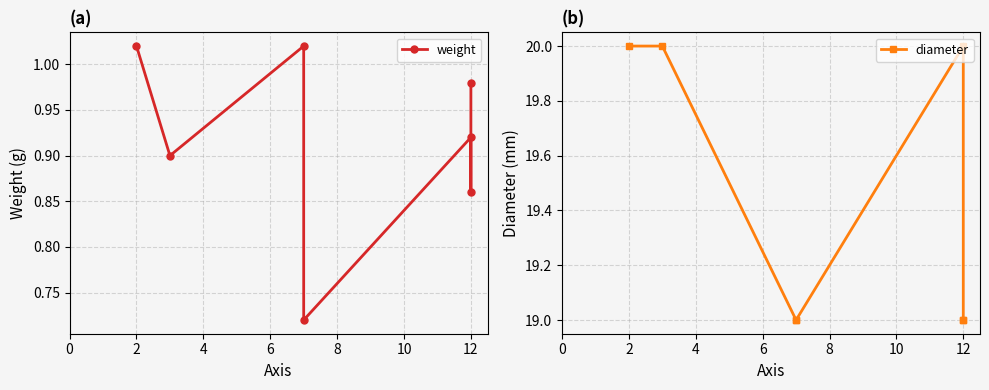

What are all the series names shown in the legend?

weight, diameter